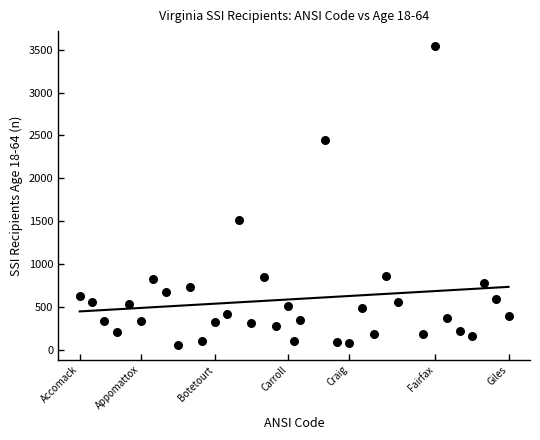

What is the range of X values (max minus min)?

70